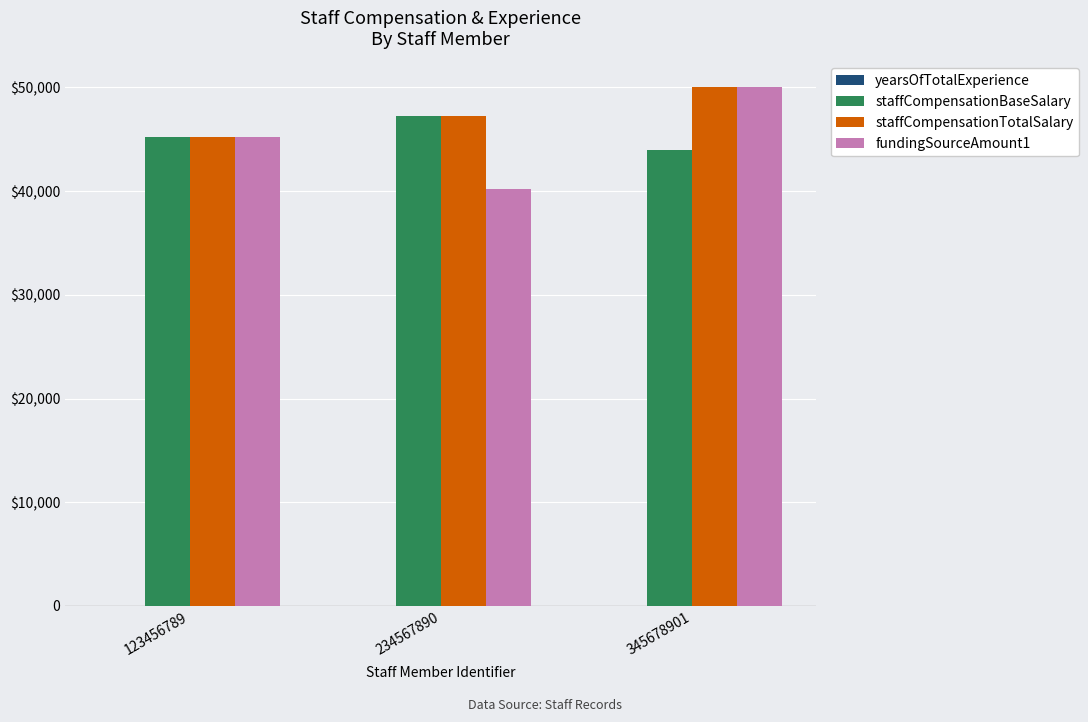

Is it true that yearsOfTotalExperience equals 10 at 345678901?

False